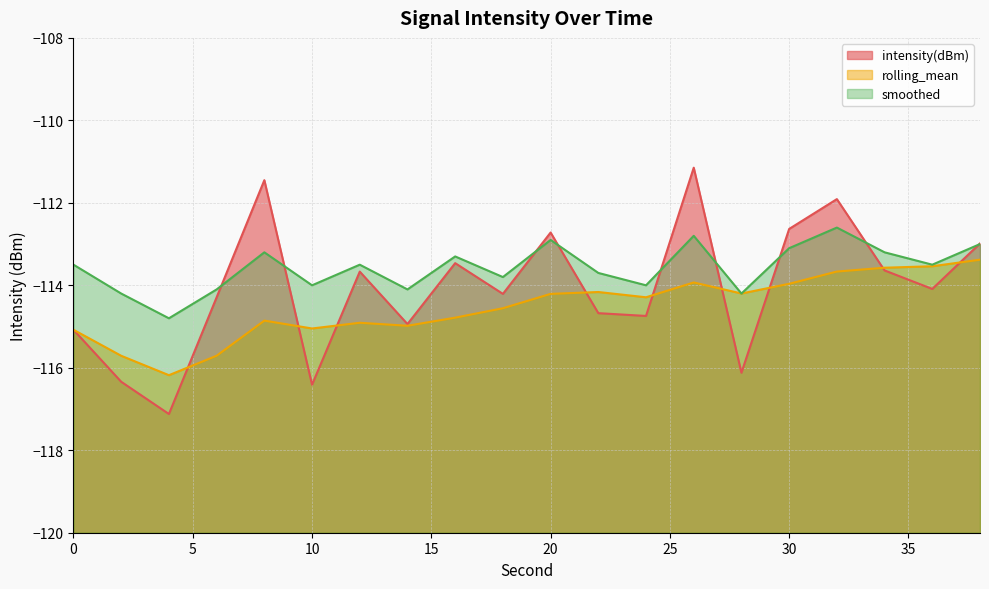

What is the spread (max minus min) of values at 12?

1.4